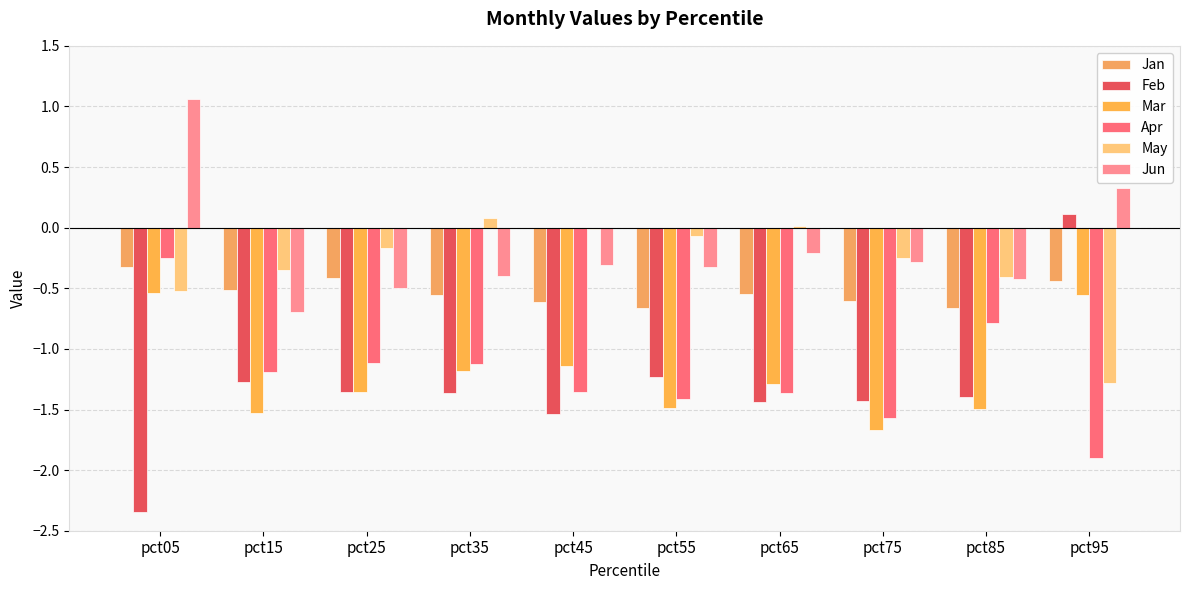

What is the difference between the maximum and minimum values in the Mar series?

1.1